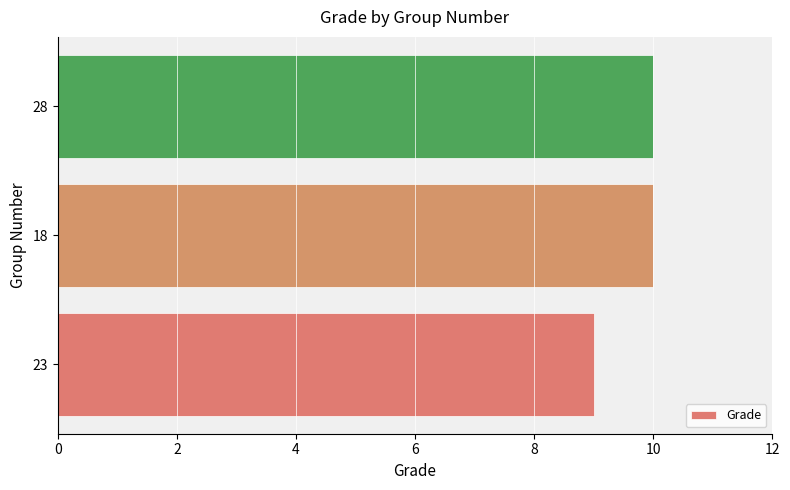

What is the average value?

10